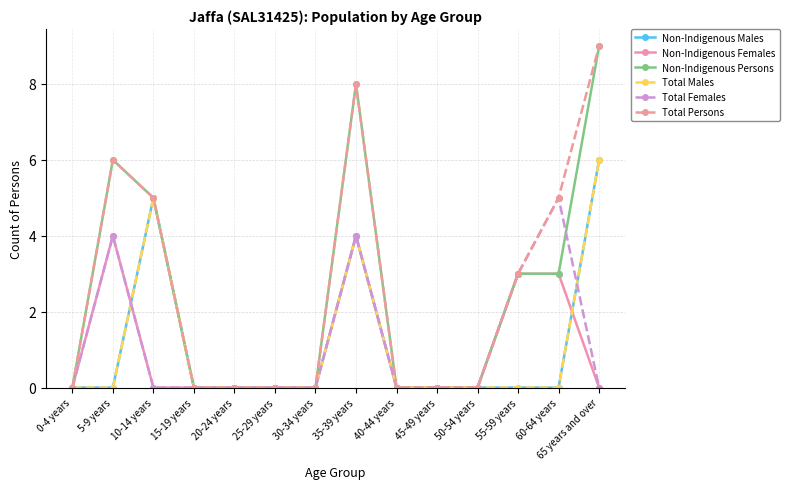

Between 5-9 years and 55-59 years, which series saw the biggest shift?

Non-Indigenous Persons